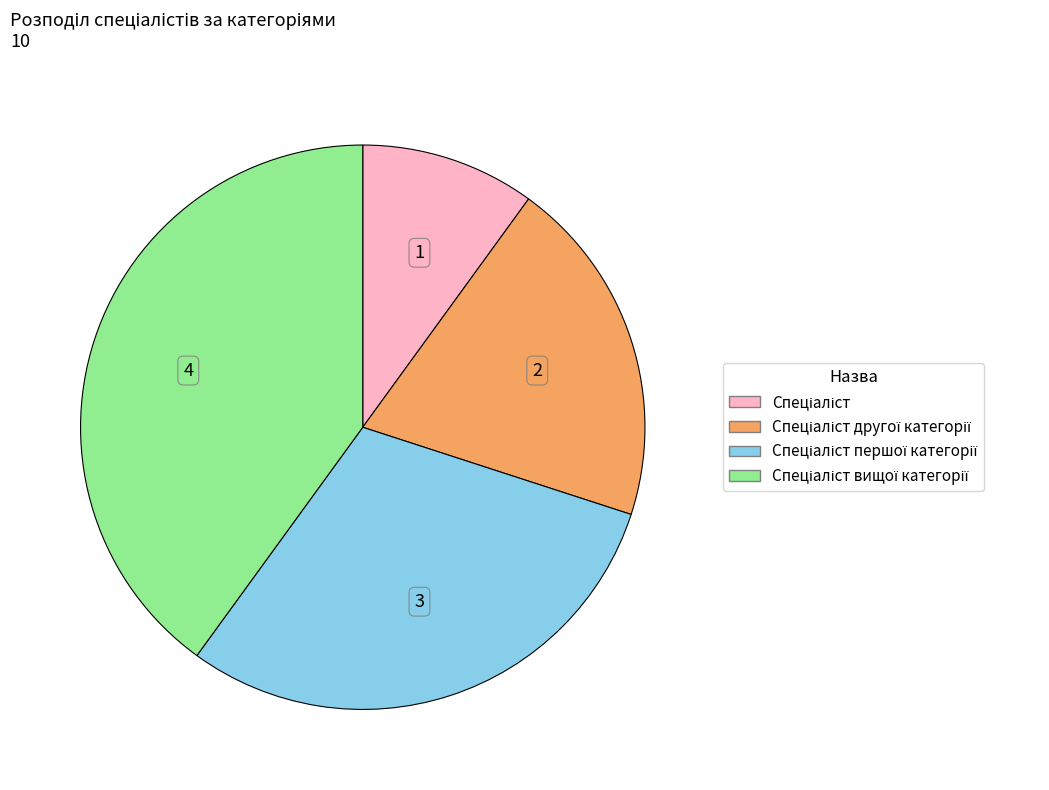

Does any single category account for the majority?

No